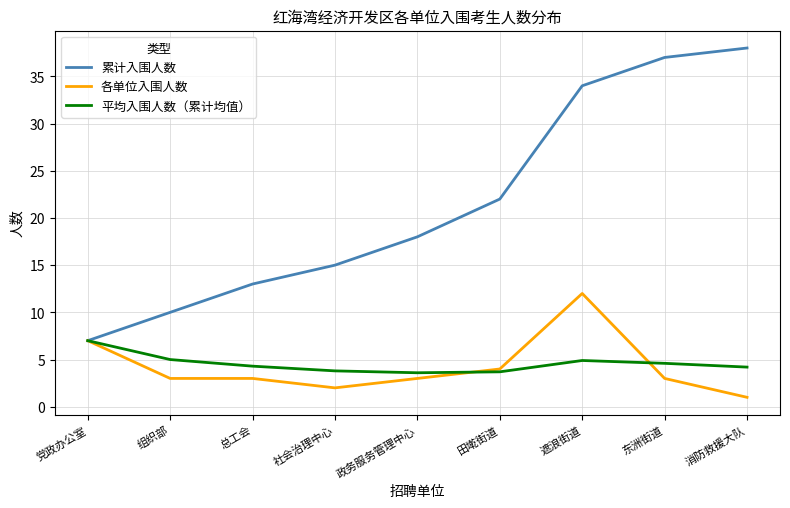

At which label does 各单位入围人数 reach its peak?

遮浪街道